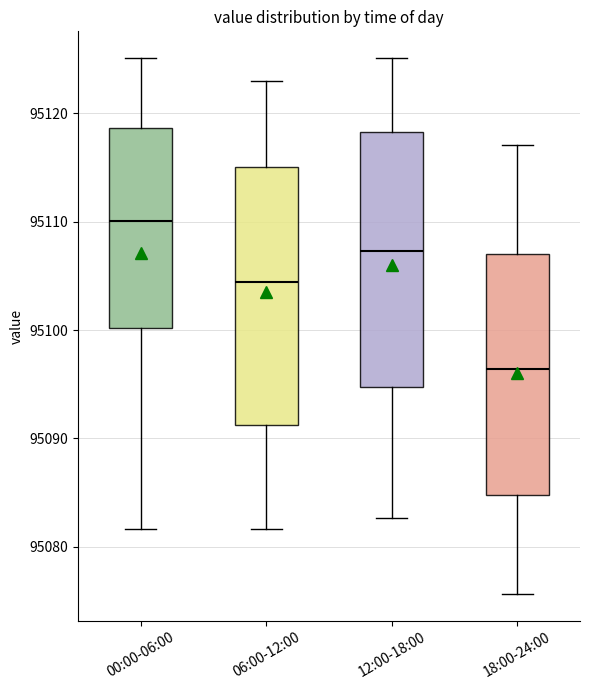

Reading left to right, read every box against the y-axis: the position of its median line, the range the box covers, and the ends of its whiskers. The values are not printed on the chart, so give them approximately, as read against the axis.

00:00-06:00: median 95110, box 95100 to 95119, whiskers 95082 to 95125
06:00-12:00: median 95104, box 95091 to 95115, whiskers 95082 to 95123
12:00-18:00: median 95107, box 95095 to 95118, whiskers 95083 to 95125
18:00-24:00: median 95096, box 95085 to 95107, whiskers 95076 to 95117